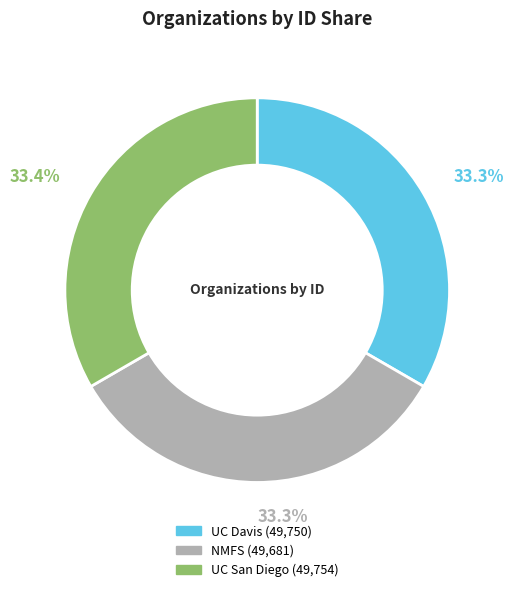

Combined, do UC San Diego and UC Davis account for over 50%?

Yes